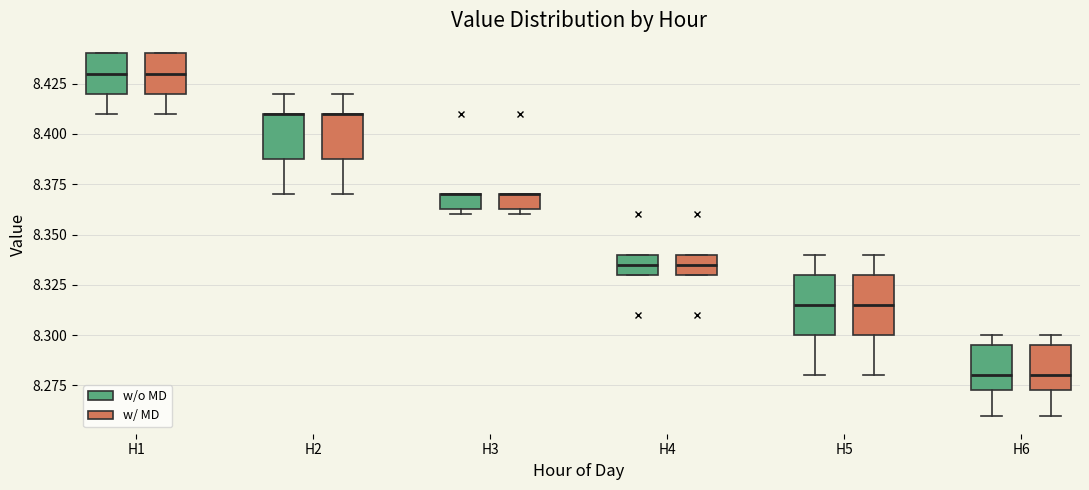

Where is the upper edge of the box for H6 (w/o MD) on the y-axis? The values are not printed on the chart, so give them approximately, as read against the axis.

8.295